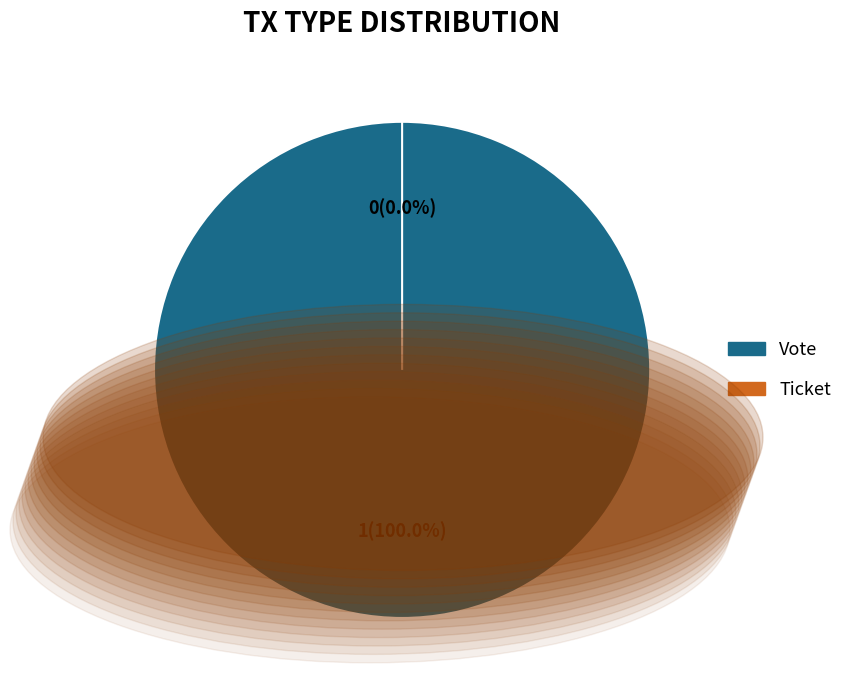

Which category has the smallest portion of the pie?

Ticket